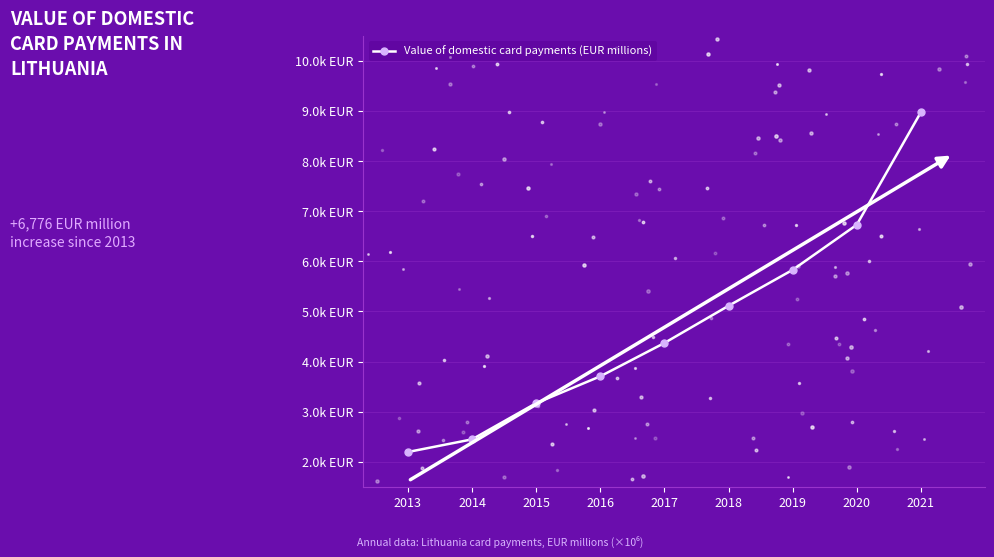

Approximately how many times larger is the value at 2013 compared to 2021?

0.2